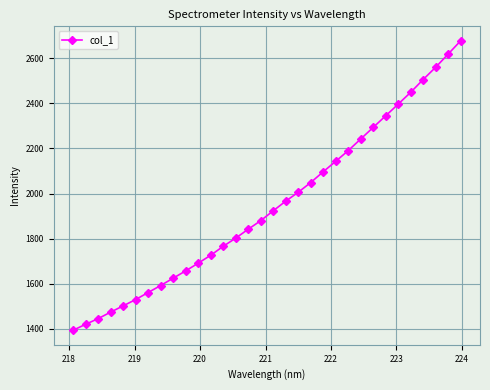

Reading left to right, list all the values displayed in this chart.

1393.3	1419.9	1445.0	1474.0	1501.6	1529.7	1560.9	1592.1	1624.6	1656.9	1691.1	1726.2	1765.9	1802.2	1841.7	1879.7	1923.5	1966.3	2005.6	2048.8	2096.7	2143.1	2190.4	2241.9	2293.5	2344.8	2396.6	2449.0	2505.9	2560.2	2618.6	2677.6